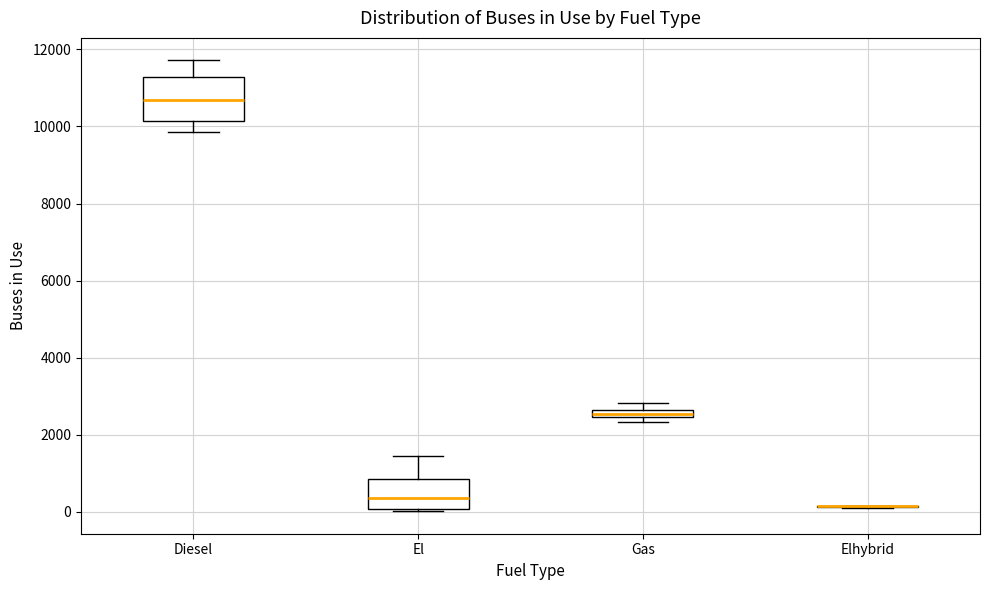

Comparing the boxes themselves (not the whiskers), which one is the tallest?

Diesel